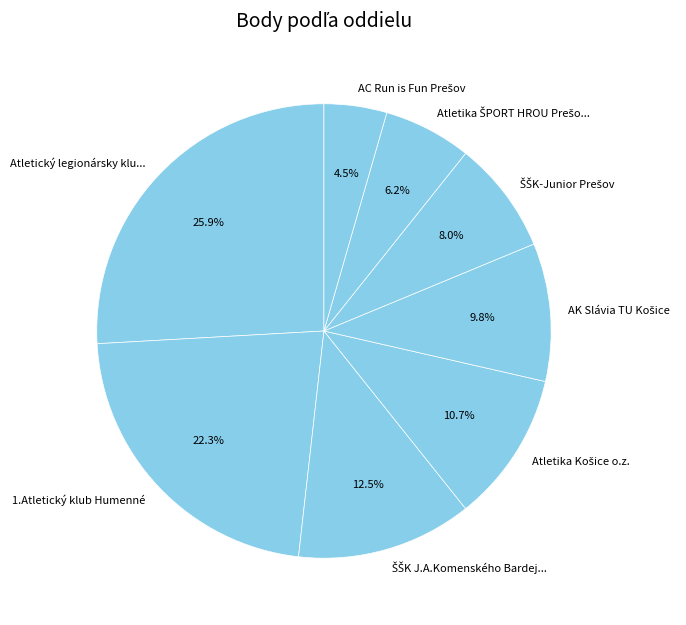

Which category has the biggest portion of the pie?

Atletický legionársky klu...